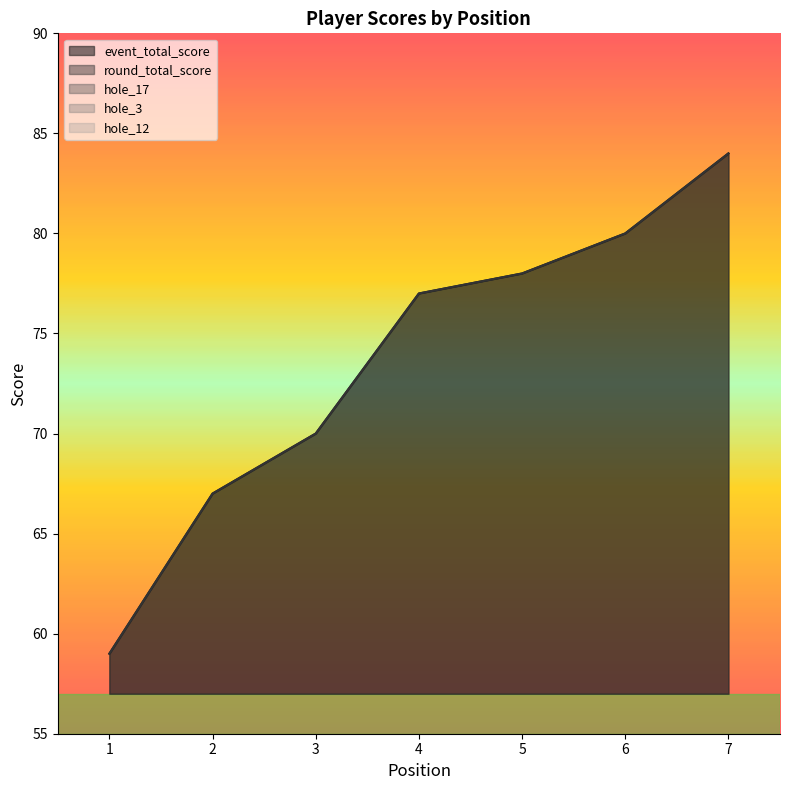

True or false: event_total_score and hole_12 intersect in this chart.

False